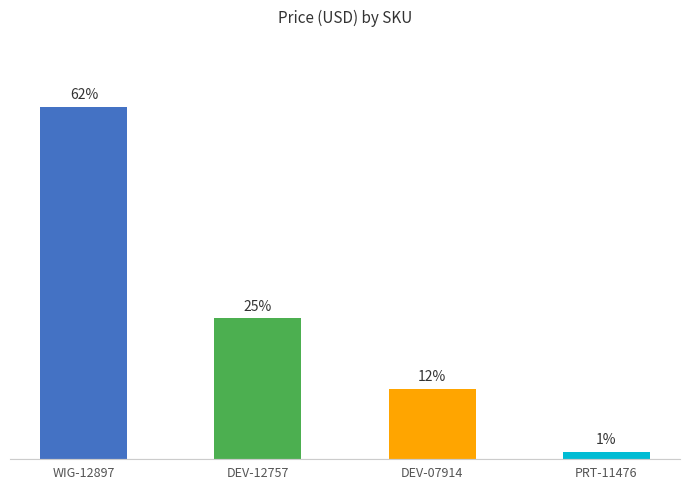

What is the label of the 4th bar from the left?

PRT-11476